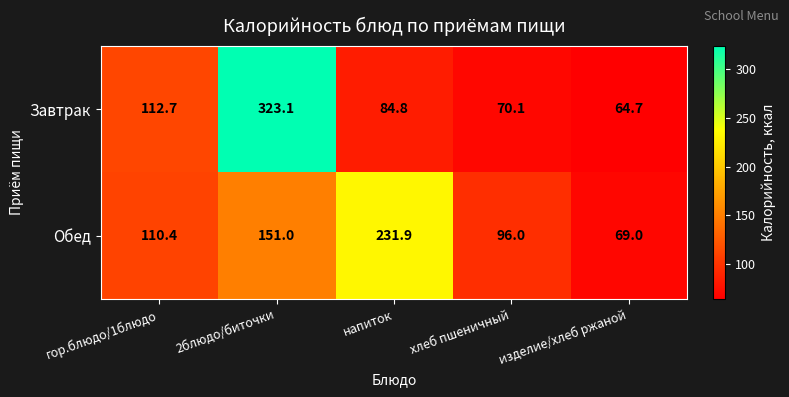

The Обед series shows 309.9 at напиток. True or false?

False